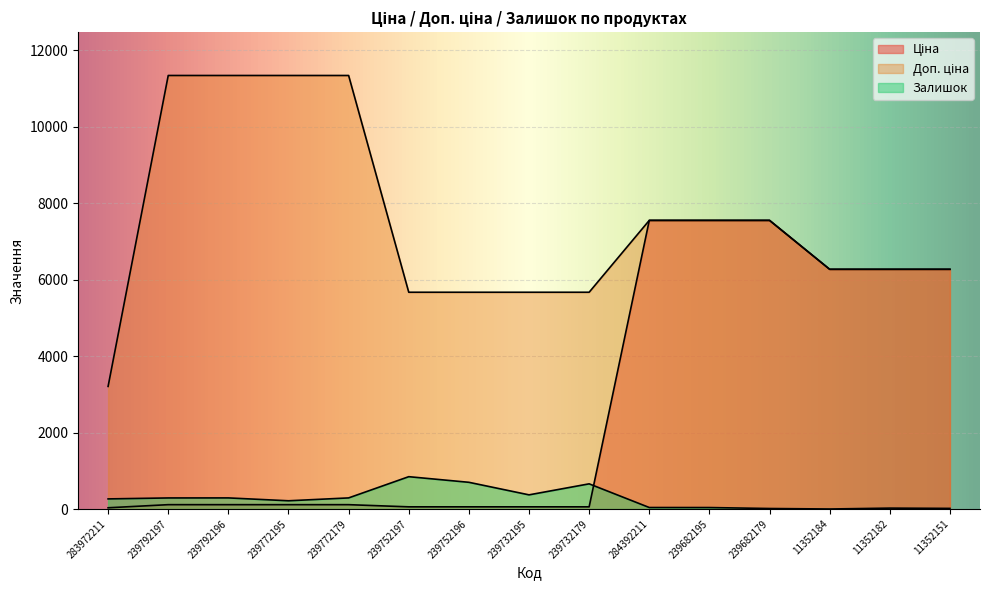

What is the total value across all series at 284392211?

15130.8